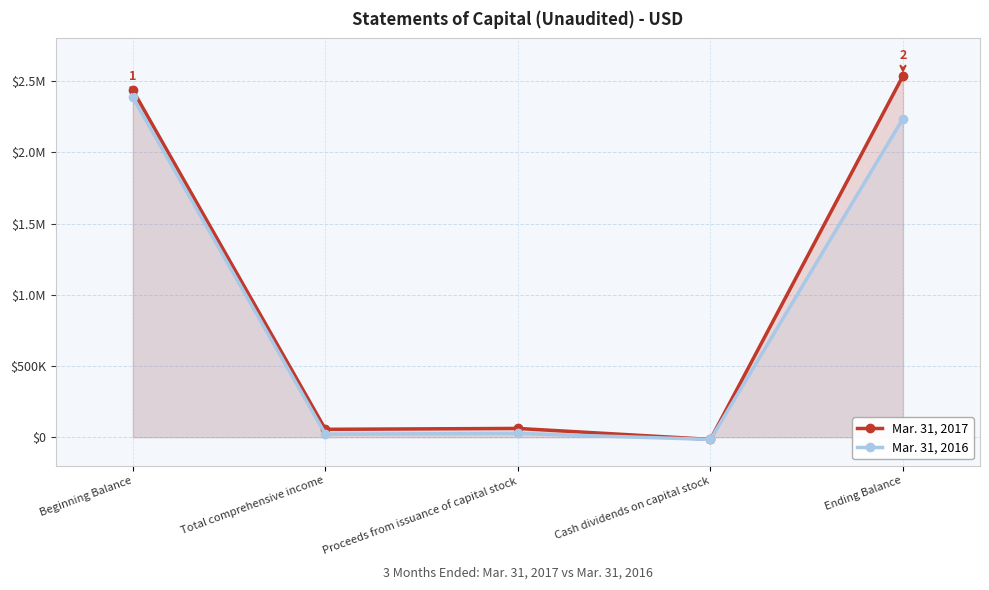

Does the chart have visible grid lines?

Yes